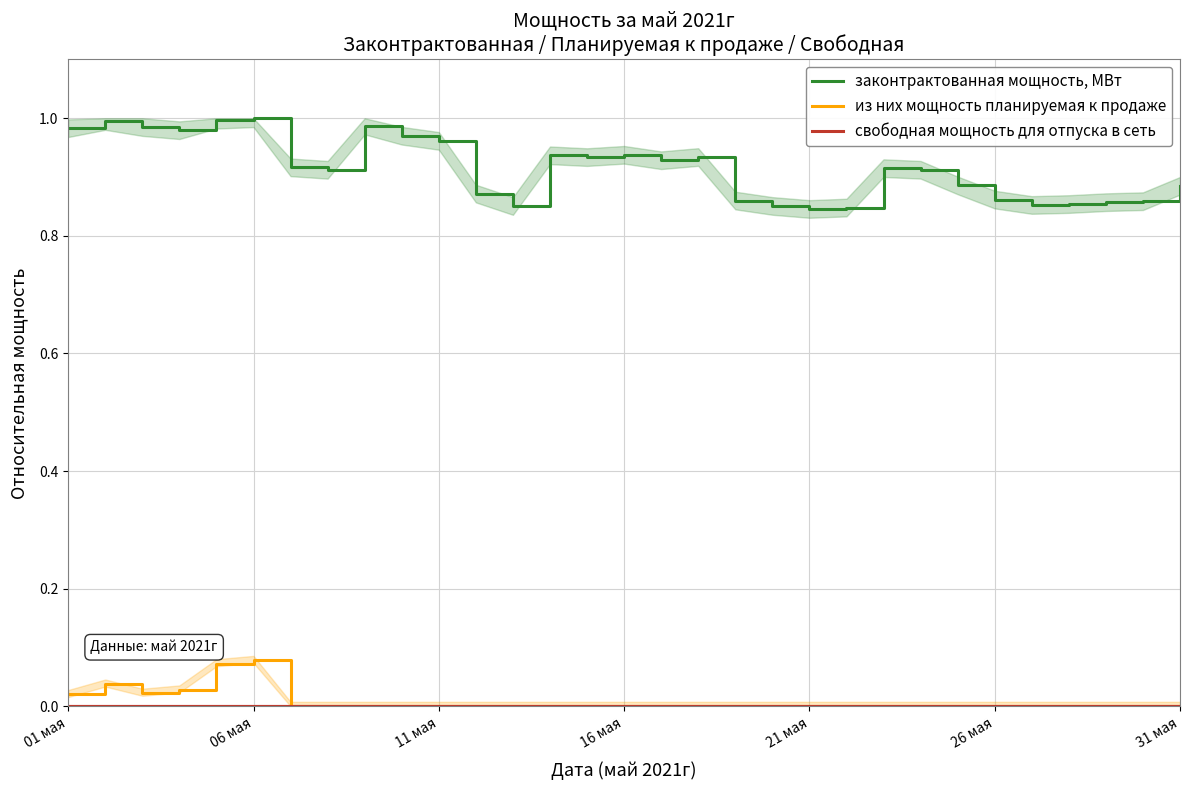

Which category has the lowest value in the из них мощность планируемая к продаже series?

31 мая